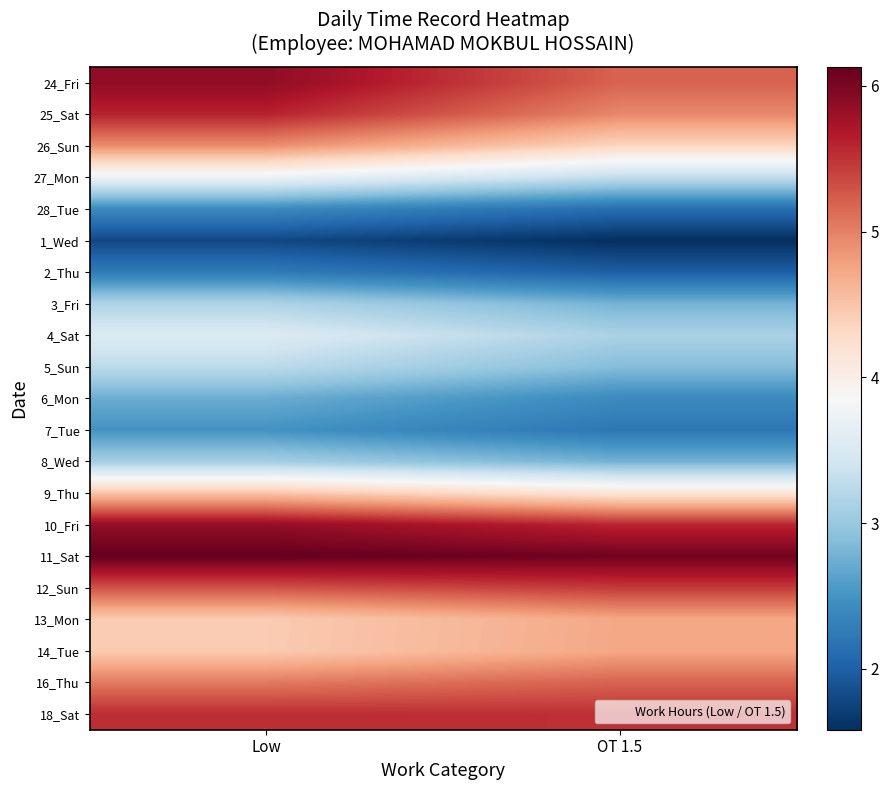

Reading right to left, what are all the values shown in this chart?

24_Fri: OT 1.5=5.2	Low=5.9
25_Sat: OT 1.5=4.9	Low=5.6
26_Sun: OT 1.5=4.3	Low=4.9
27_Mon: OT 1.5=3.3	Low=3.7
28_Tue: OT 1.5=2.1	Low=2.4
1_Wed: OT 1.5=1.6	Low=1.8
2_Thu: OT 1.5=2.0	Low=2.3
3_Fri: OT 1.5=2.8	Low=3.2
4_Sat: OT 1.5=3.1	Low=3.5
5_Sun: OT 1.5=2.9	Low=3.3
6_Mon: OT 1.5=2.4	Low=2.7
7_Tue: OT 1.5=2.2	Low=2.5
8_Wed: OT 1.5=2.8	Low=3.1
9_Thu: OT 1.5=4.2	Low=4.5
10_Fri: OT 1.5=5.6	Low=5.9
11_Sat: OT 1.5=6.1	Low=6.1
12_Sun: OT 1.5=5.4	Low=5.3
13_Mon: OT 1.5=4.7	Low=4.4
14_Tue: OT 1.5=4.7	Low=4.4
16_Thu: OT 1.5=5.2	Low=5.0
18_Sat: OT 1.5=5.5	Low=5.5